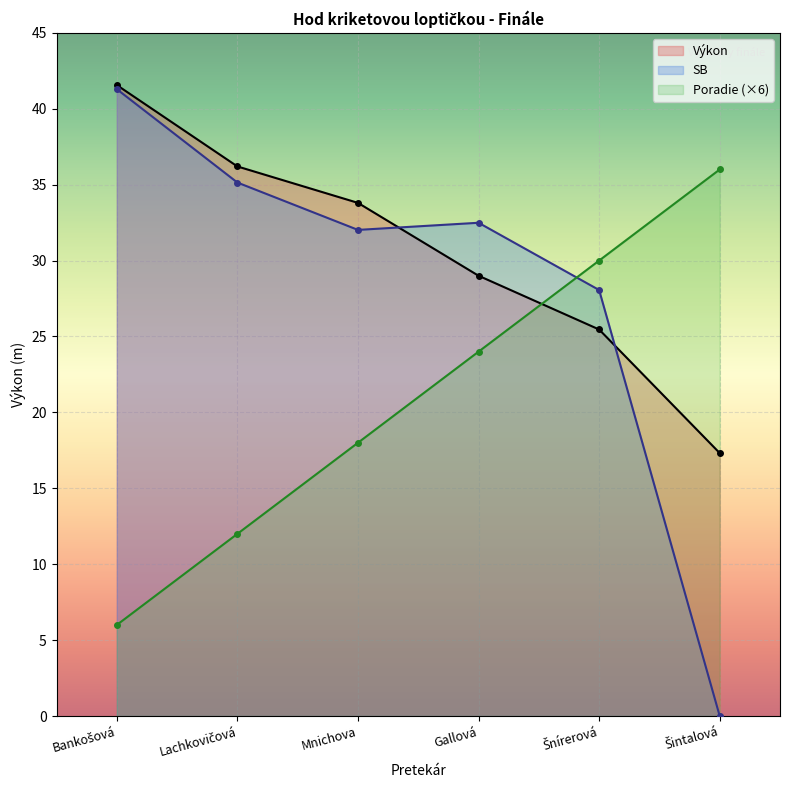

What is the difference between the second highest and second lowest values in the Výkon series?

10.7